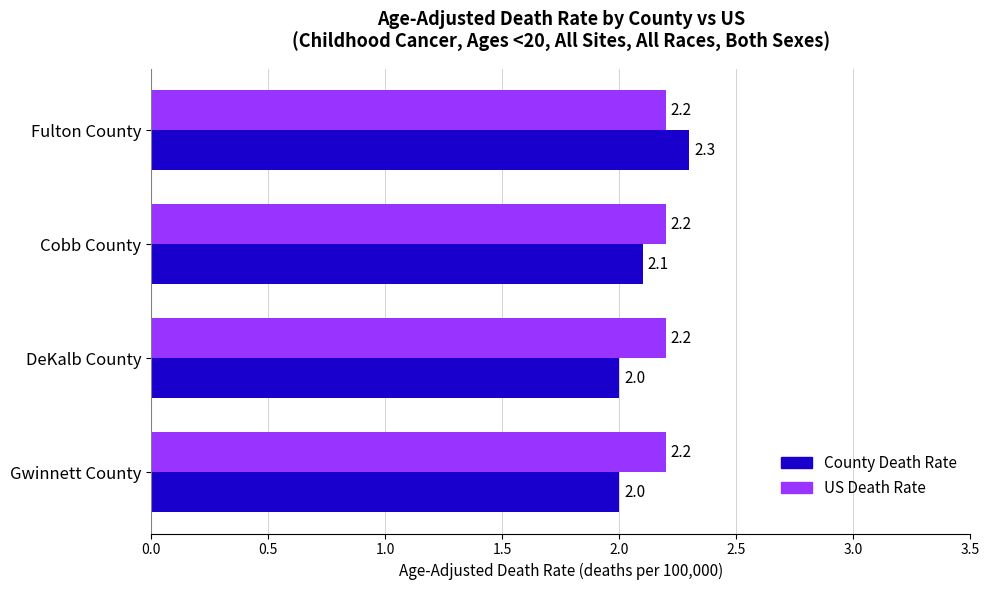

At which category is the sum across all series the highest?

Fulton County